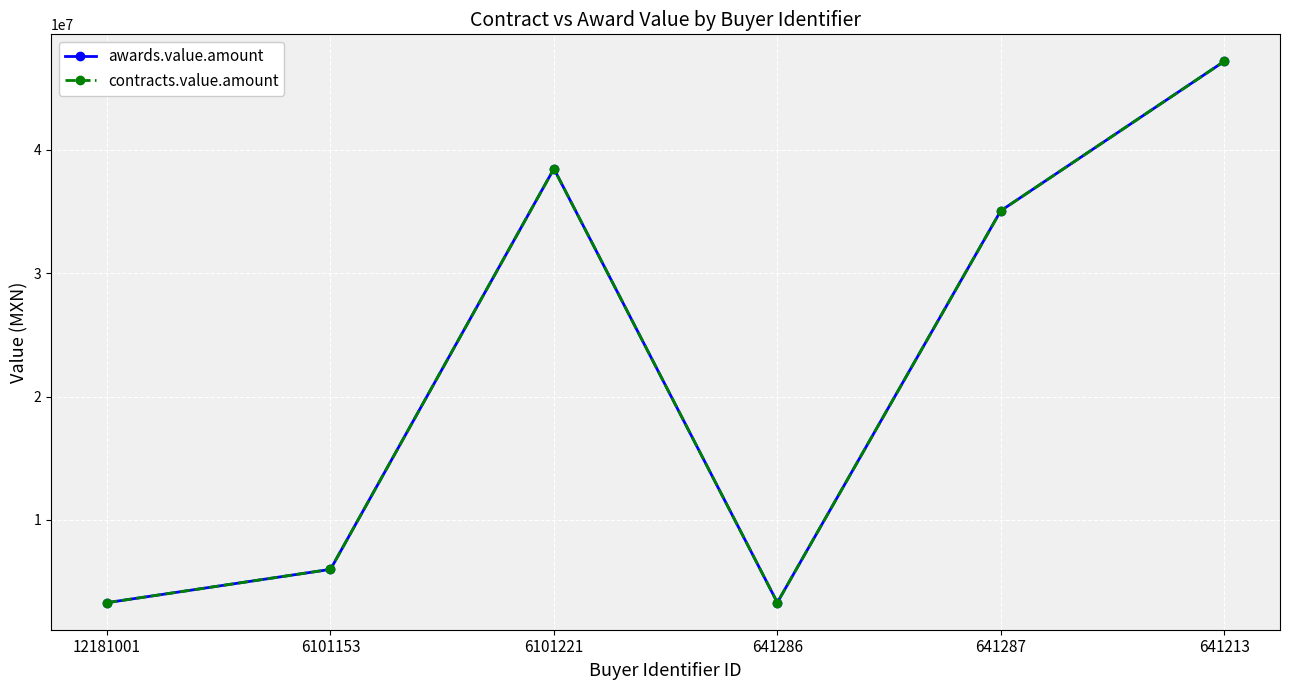

Is this an area chart (filled region under the line)?

No